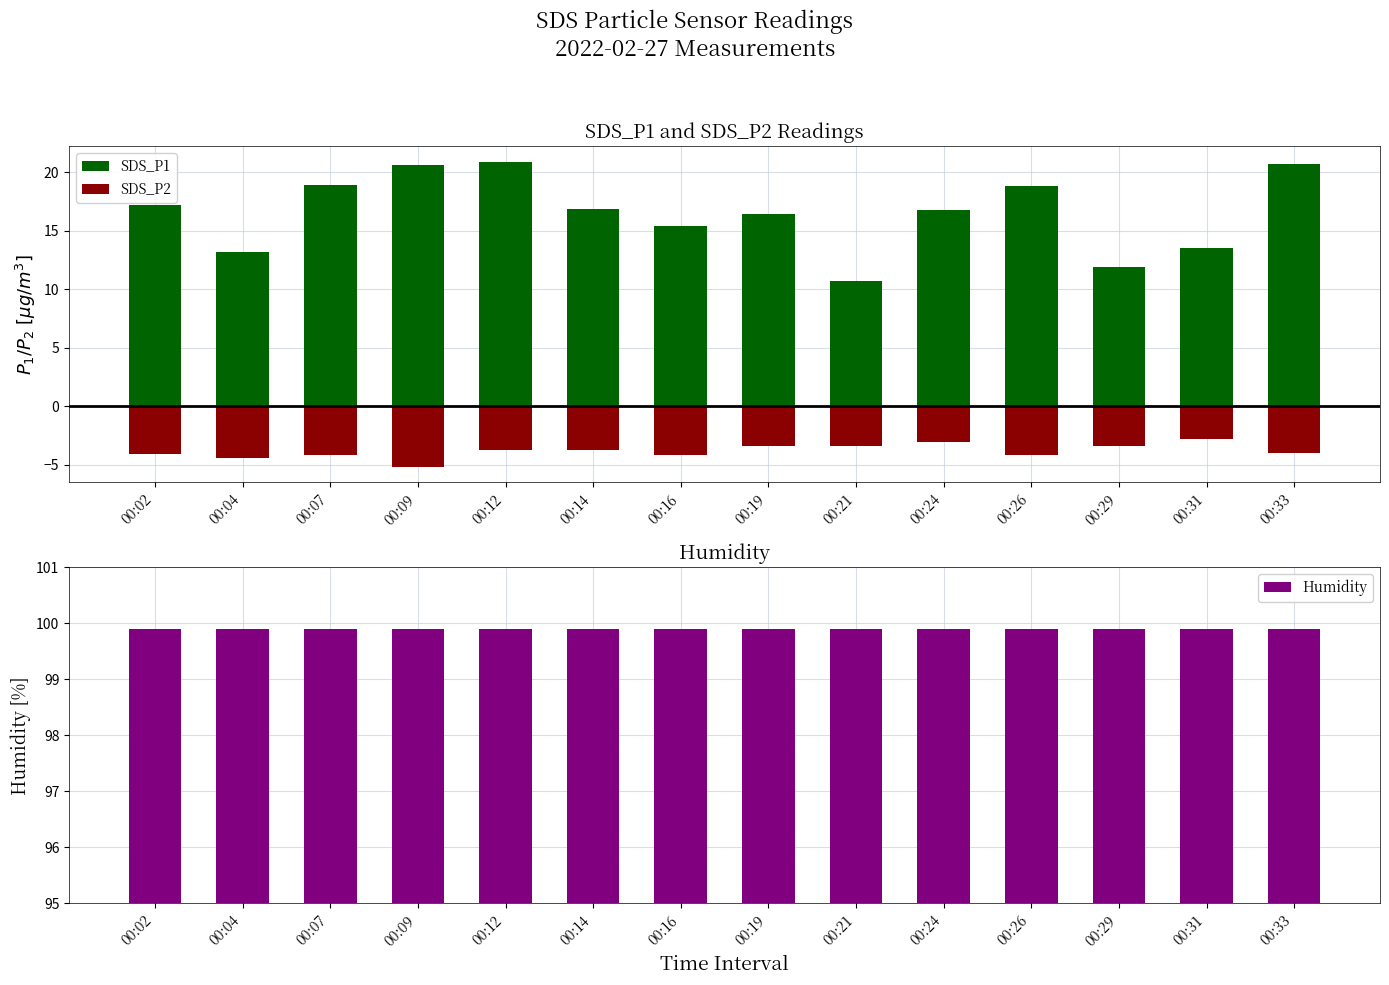

Which series changed the most between 00:09 and 00:12?

SDS_P2